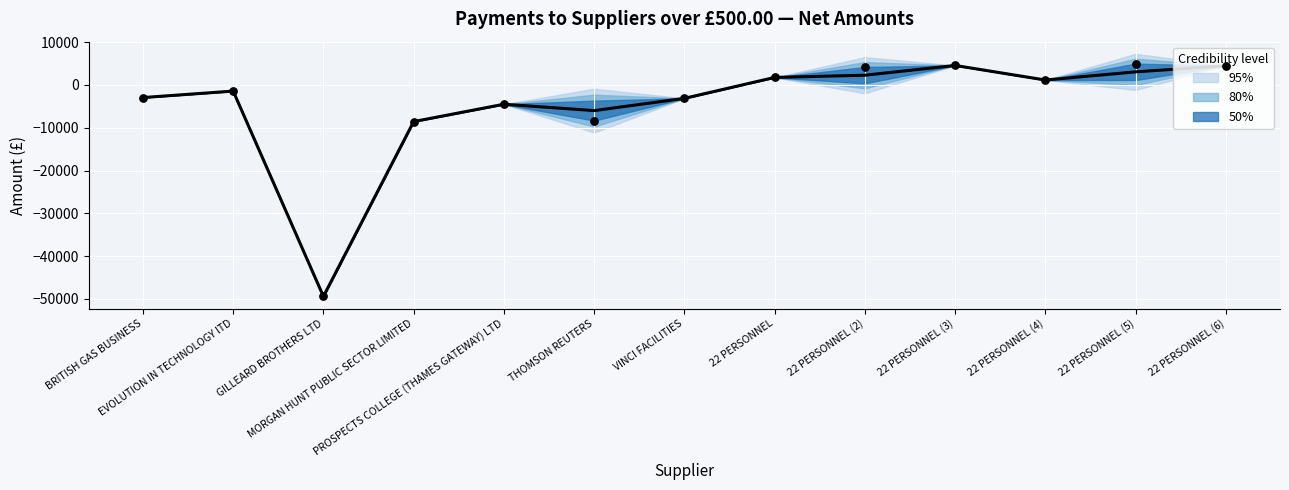

Which series has the largest total across all categories?

Total Net Amount